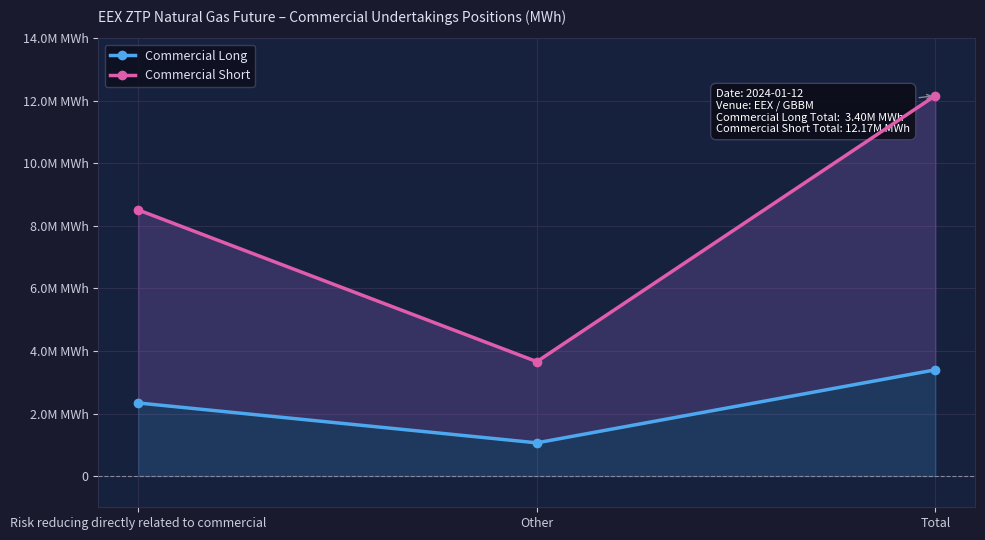

Reading right to left, what are all the values shown in this chart?

Commercial Long: Total=3398740	Other=1061444	Risk reducing directly related to commercial=2337296
Commercial Short: Total=12172300	Other=3659255	Risk reducing directly related to commercial=8513045